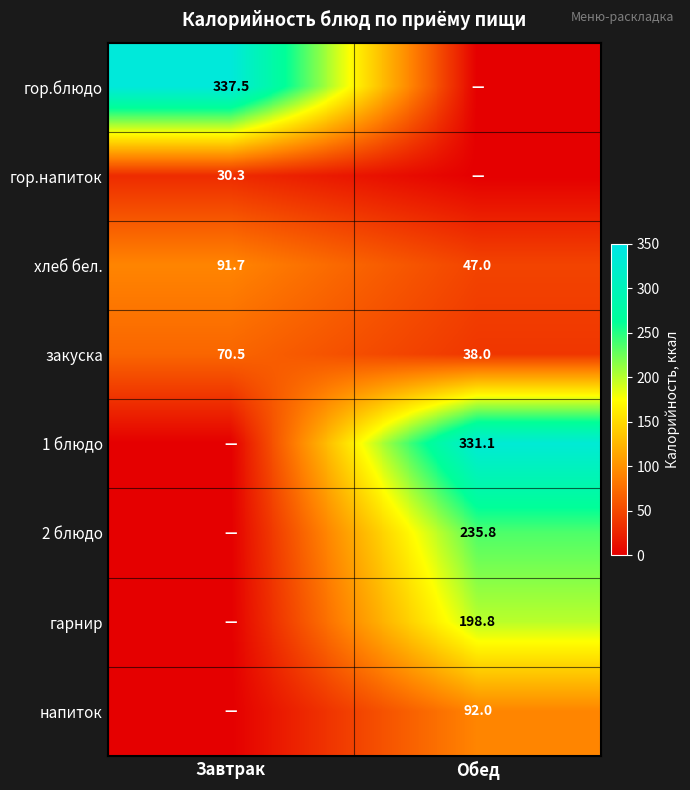

At which label does закуска first exceed 70?

Завтрак